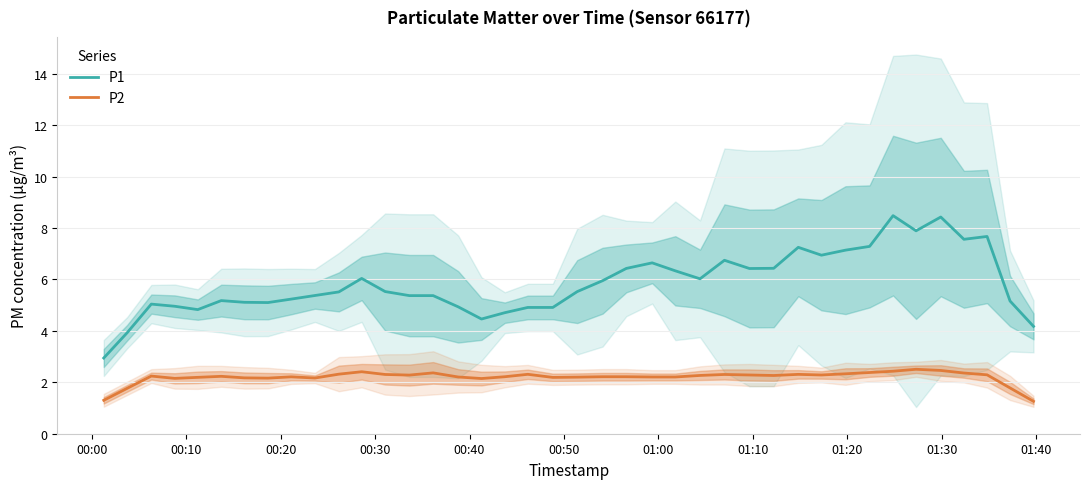

How many values in the P2 series are below 2?

4